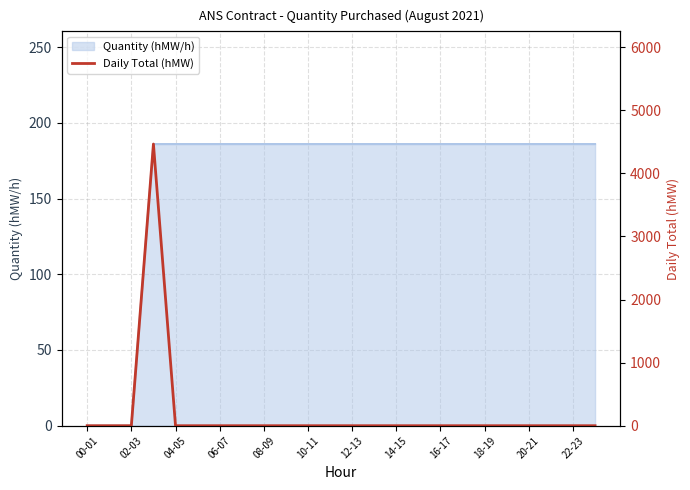

What is the maximum value for Quantity (hMW/h)?

186